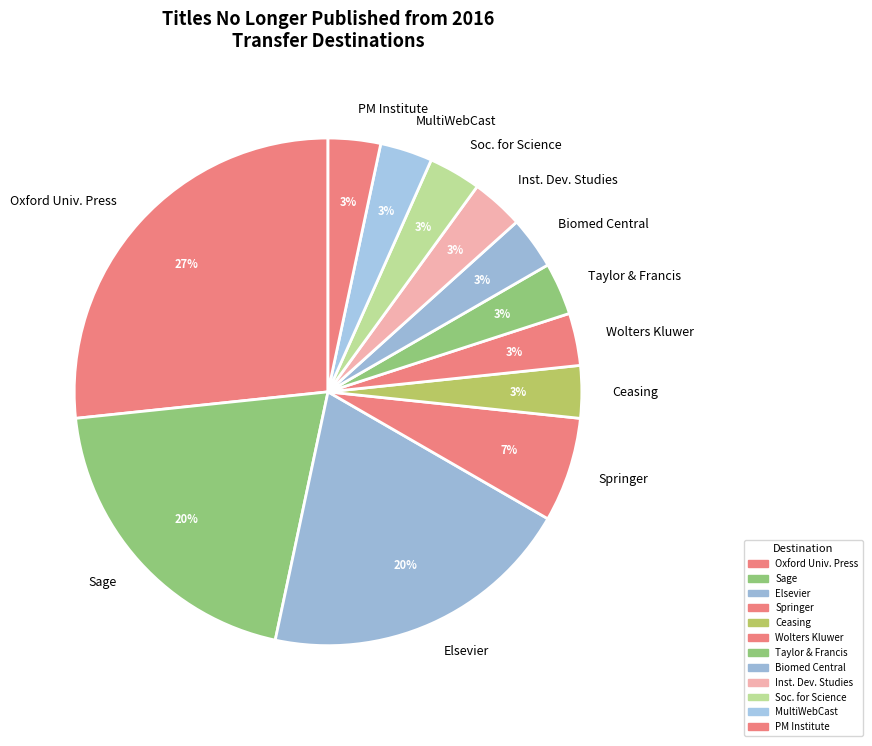

Combined, do Biomed Central and Taylor & Francis account for over 50%?

No